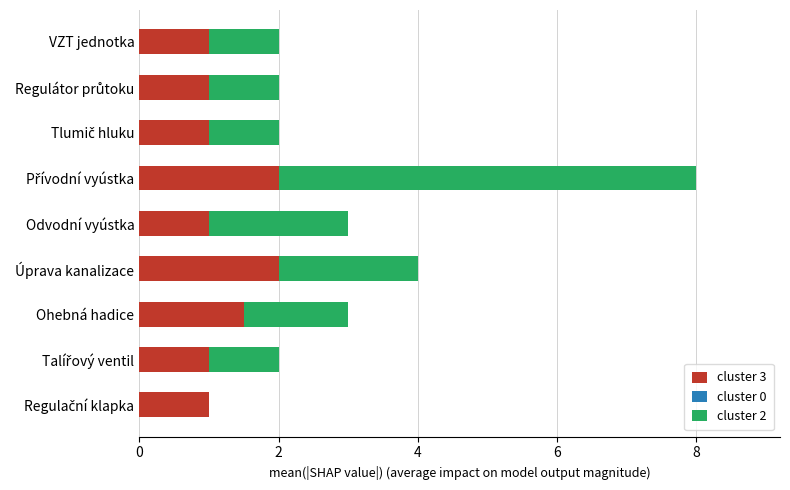

What is the sum of all cluster 3 values?

11.5